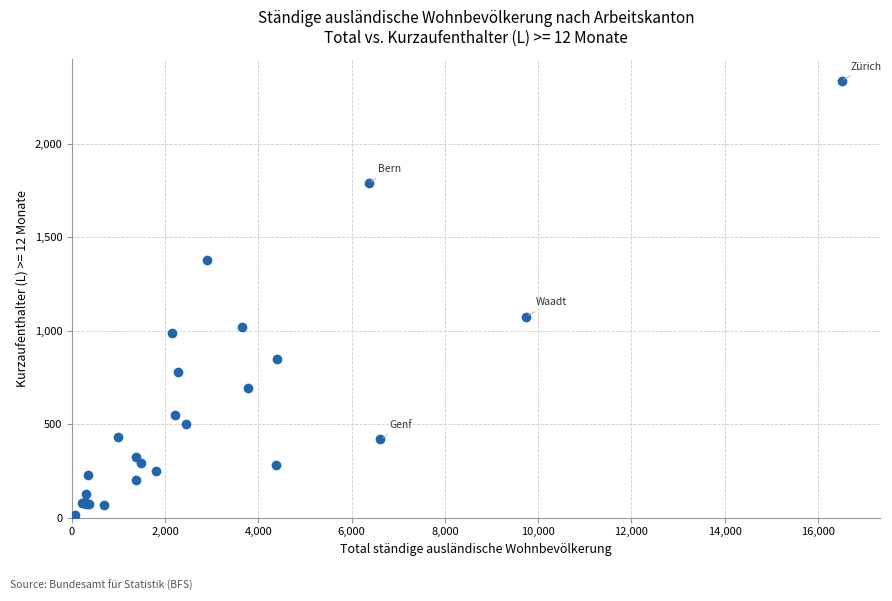

What Y value in the scatter plot is closest to 1176?

1075